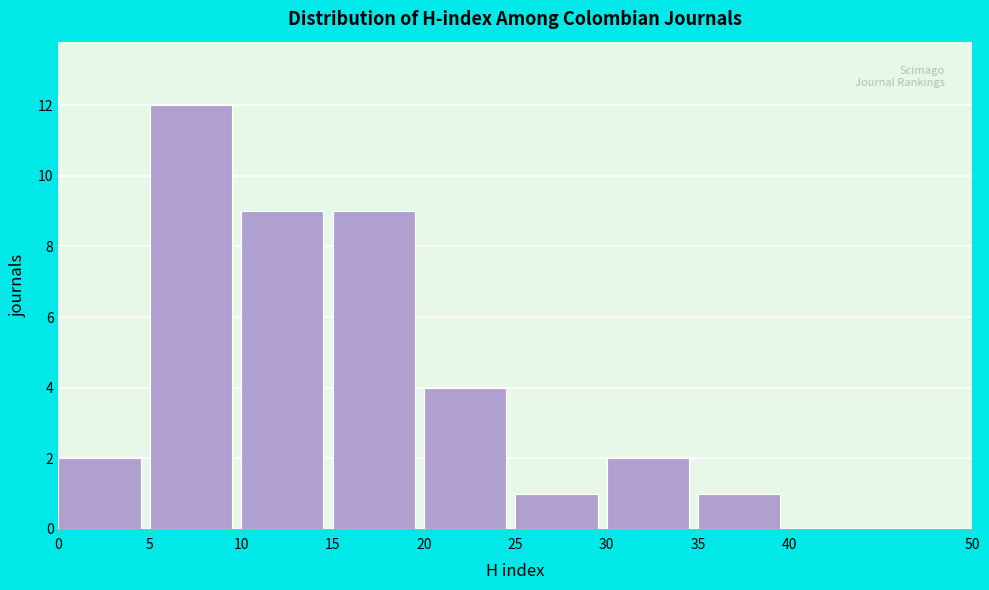

Reading left to right, transcribe this chart: for each bar, give the range it covers on the x-axis and its height. The values are not printed on the chart, so give them approximately, as read against the axis.

0 to 5: 2
5 to 10: 12
10 to 15: 9
15 to 20: 9
20 to 25: 4
25 to 30: 1
30 to 35: 2
35 to 40: 1
40 to 50: 0